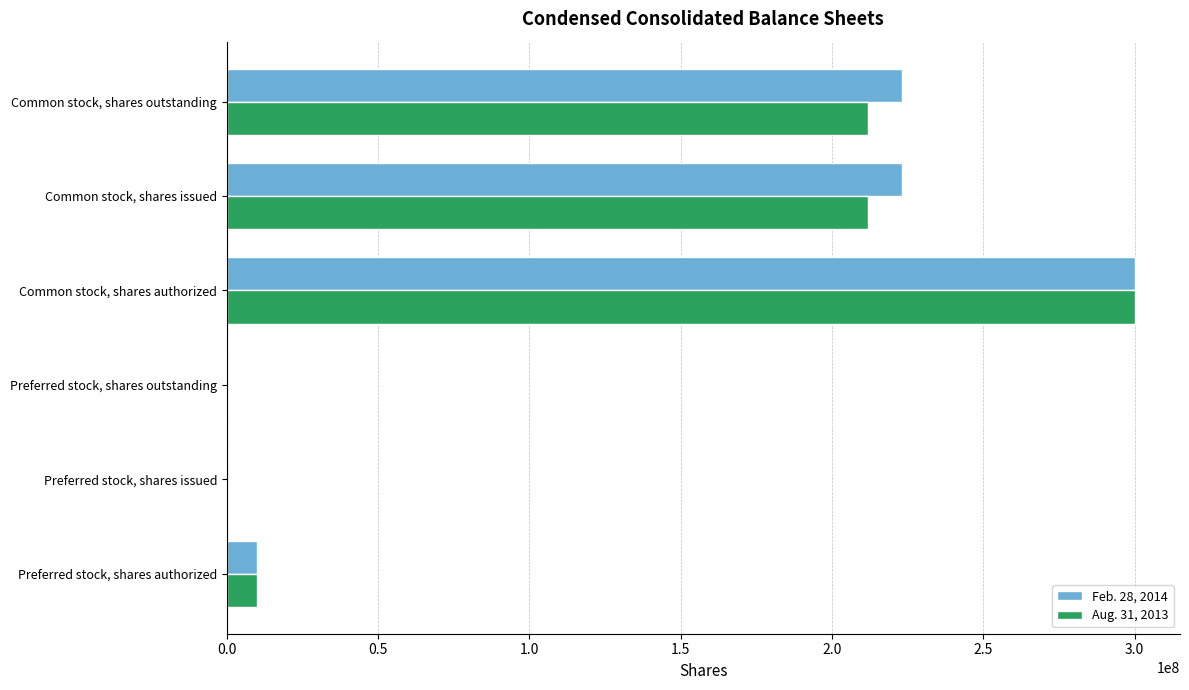

Is it true that Aug. 31, 2013 equals -188972961 at Preferred stock, shares issued?

False